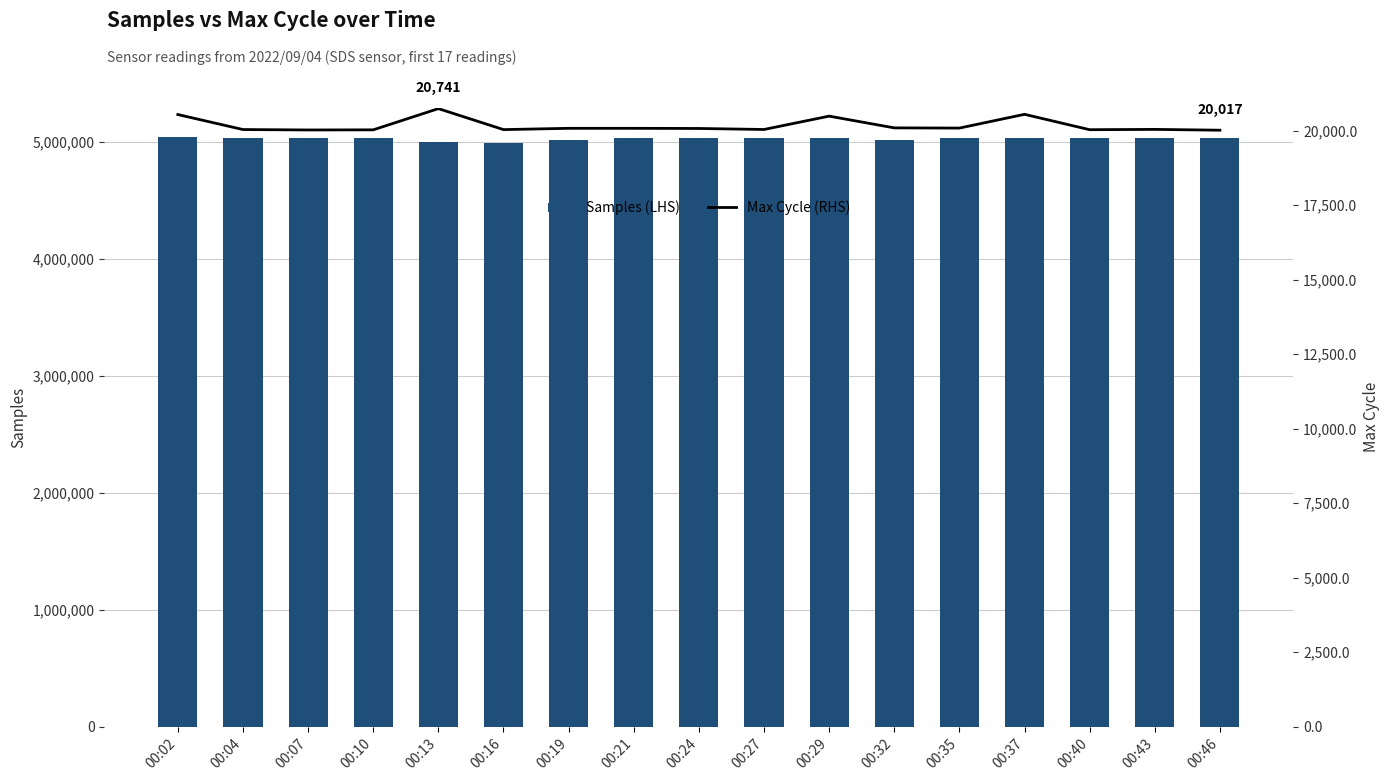

What is the difference between the maximum and second lowest values in the Samples (LHS) series?

42631